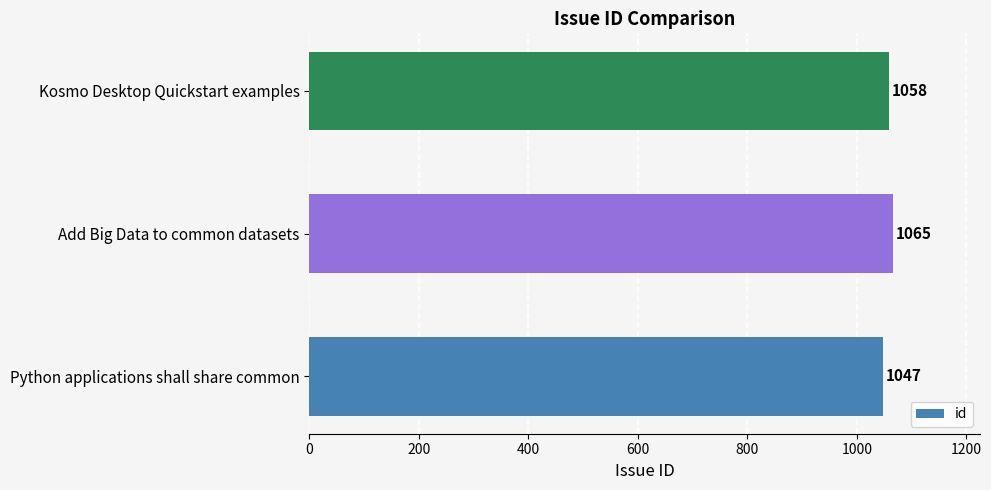

Between Kosmo Desktop Quickstart examples and Add Big Data to common datasets, which is larger?

Add Big Data to common datasets